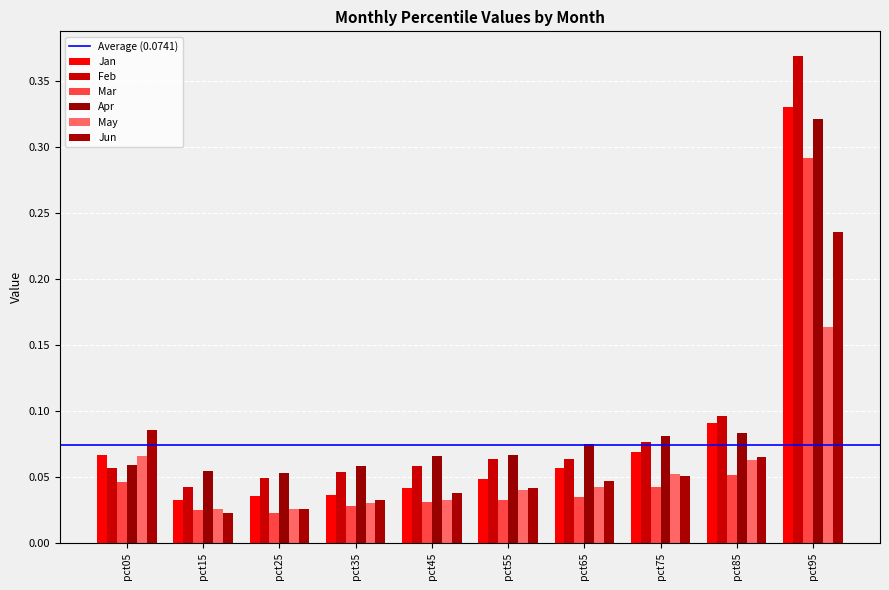

At which label is Jun closest to 0?

pct15